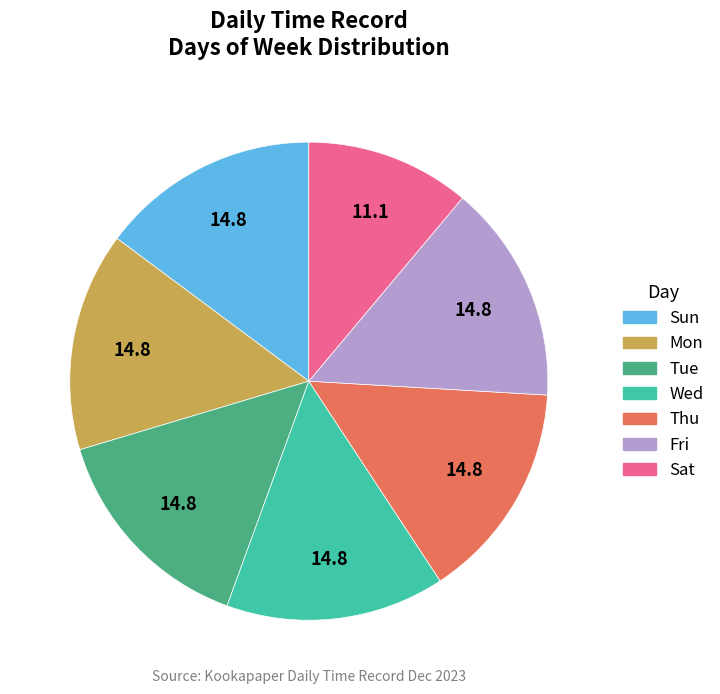

What is the smallest slice in the pie chart?

Sat